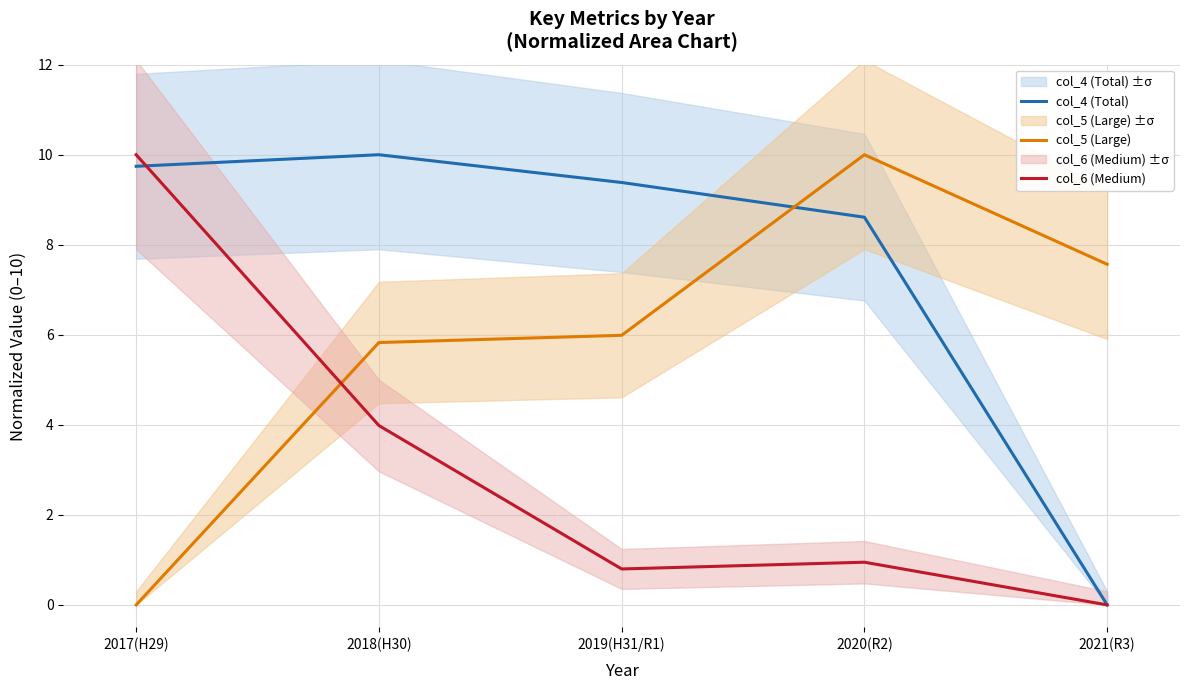

Is this an area chart (filled region under the line)?

No